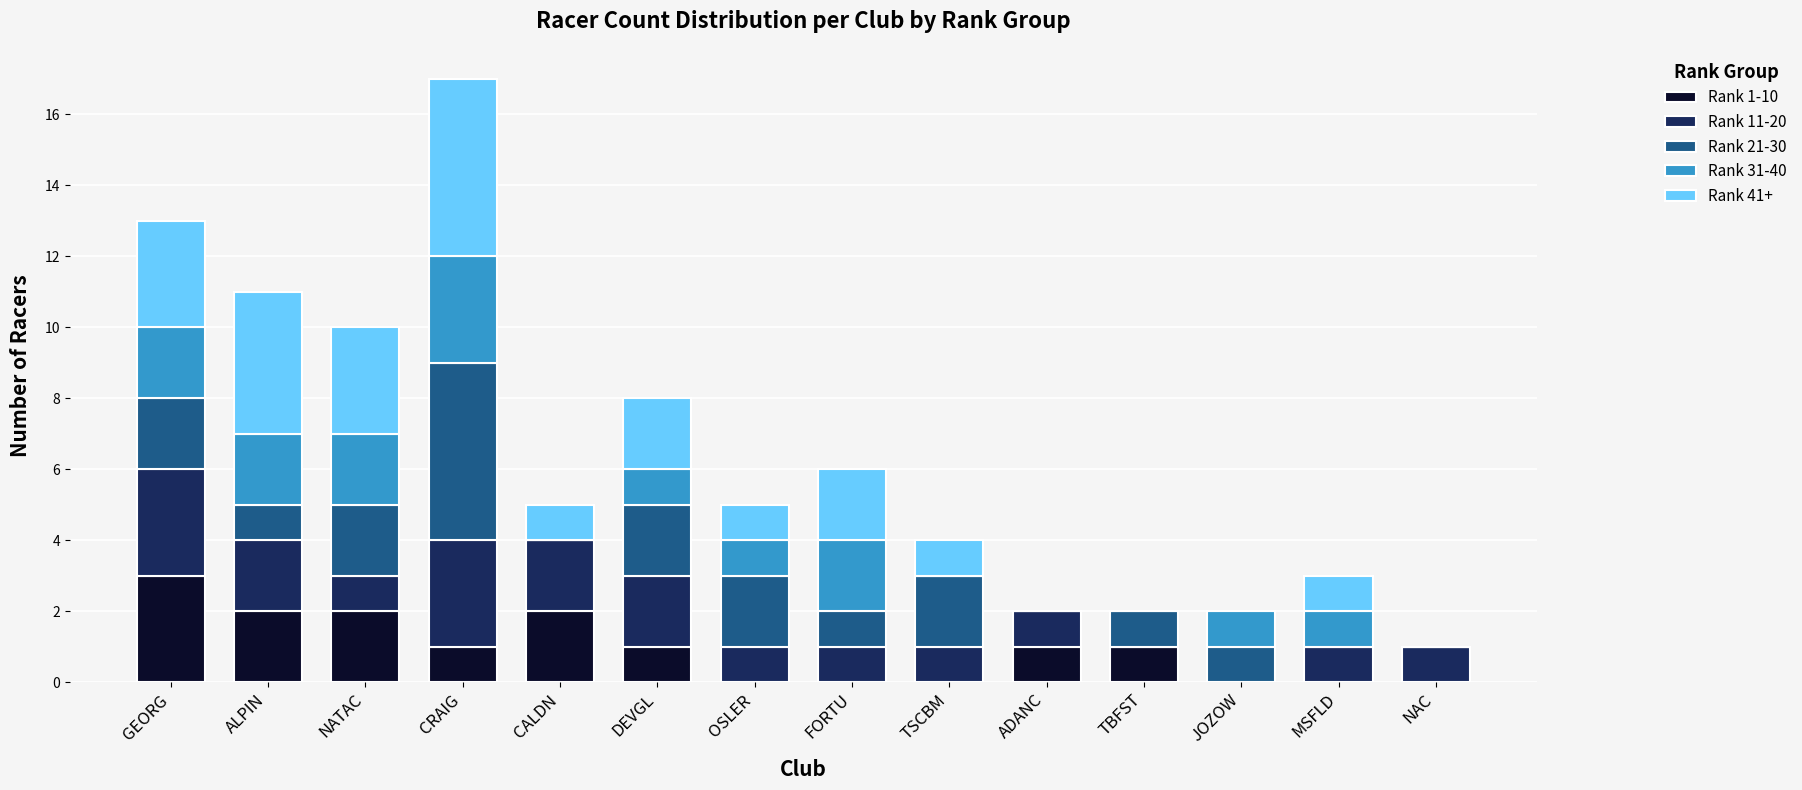

True or false: Rank 1-10 has a value of 1 at NAC.

False